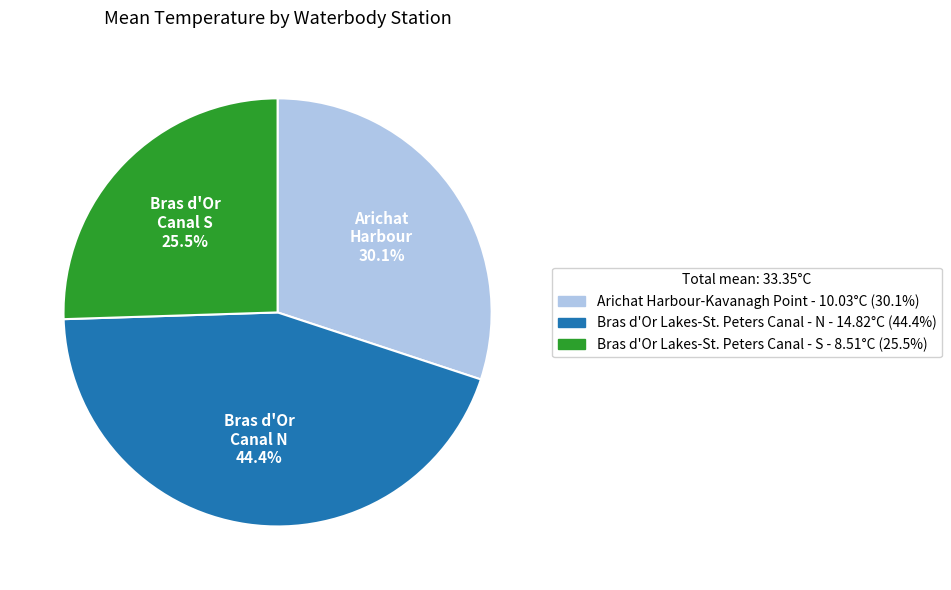

Is there any slice that represents more than half of the pie?

No